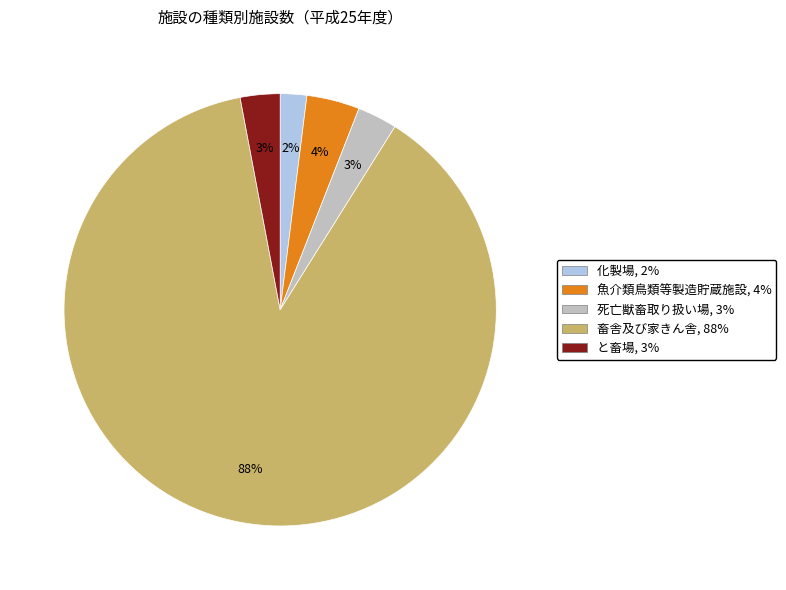

Count the number of slices in the pie.

5